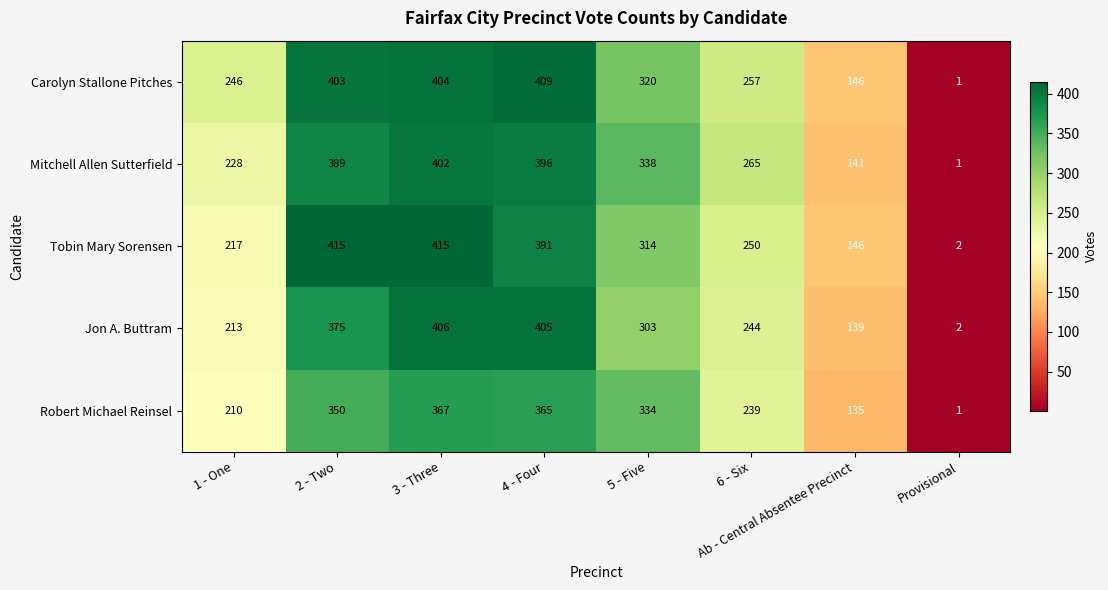

What is the difference between the second highest and minimum values in the Mitchell Allen Sutterfield series?

395